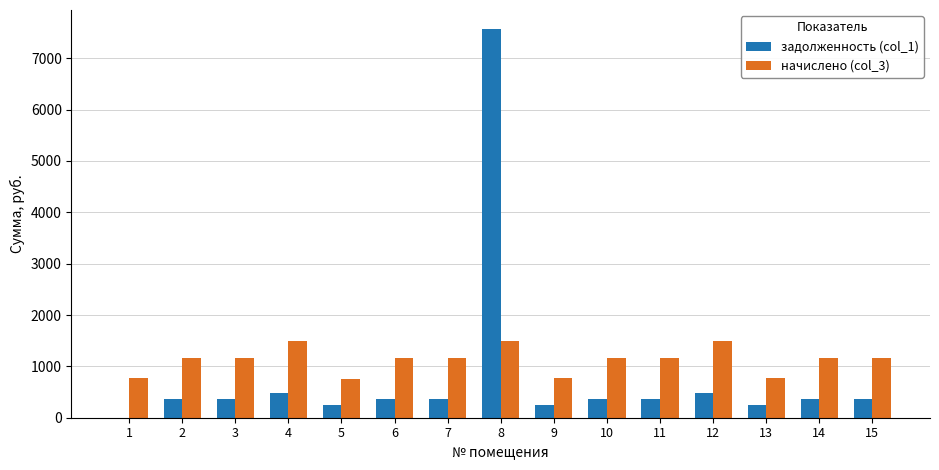

The value of начислено (col_3) at 11 is 1626.6. True or false?

False